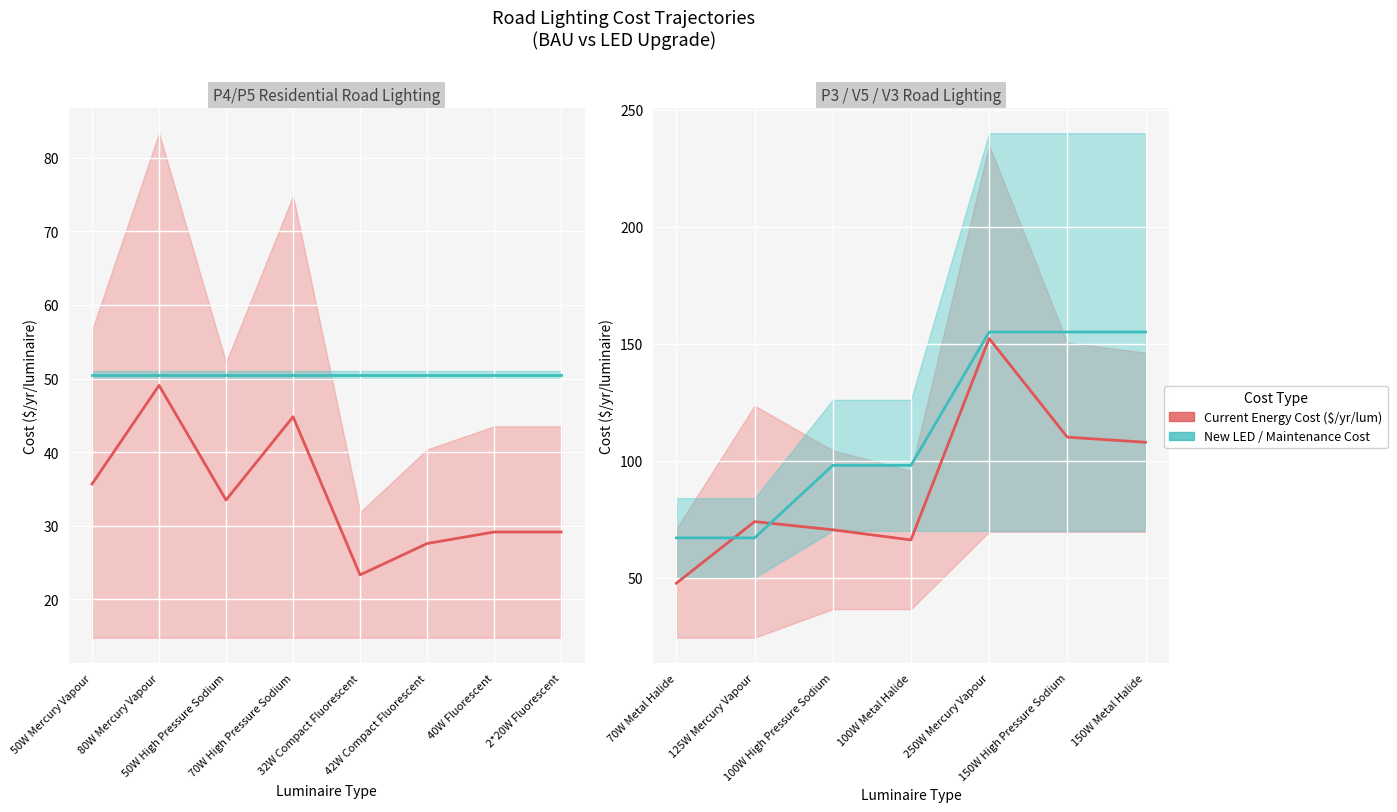

At which category does Current Energy Cost reach its first local peak?

125W Mercury Vapour